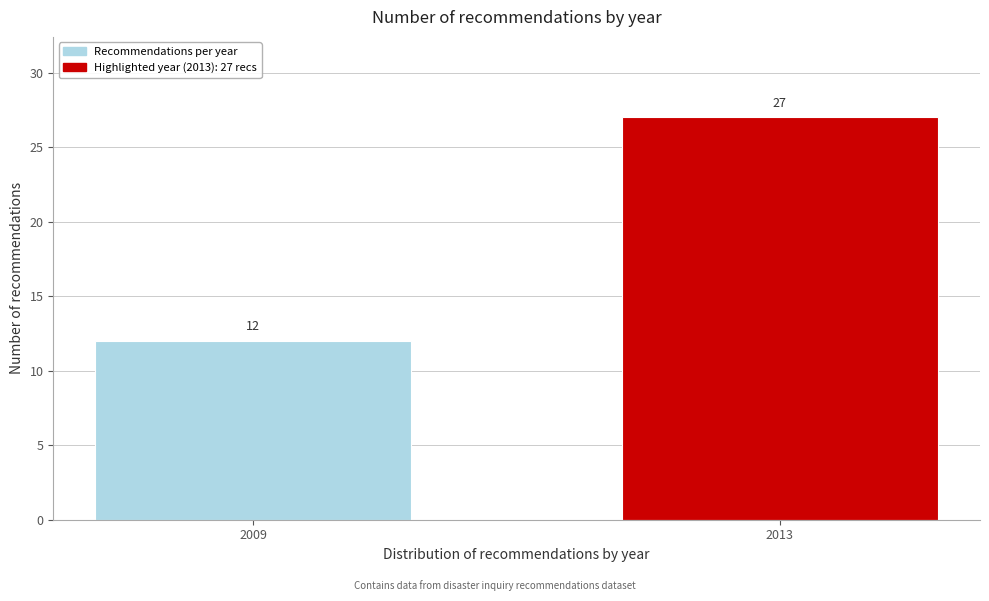

Reading left to right, transcribe all the data shown in this chart.

2009=12	2013=27